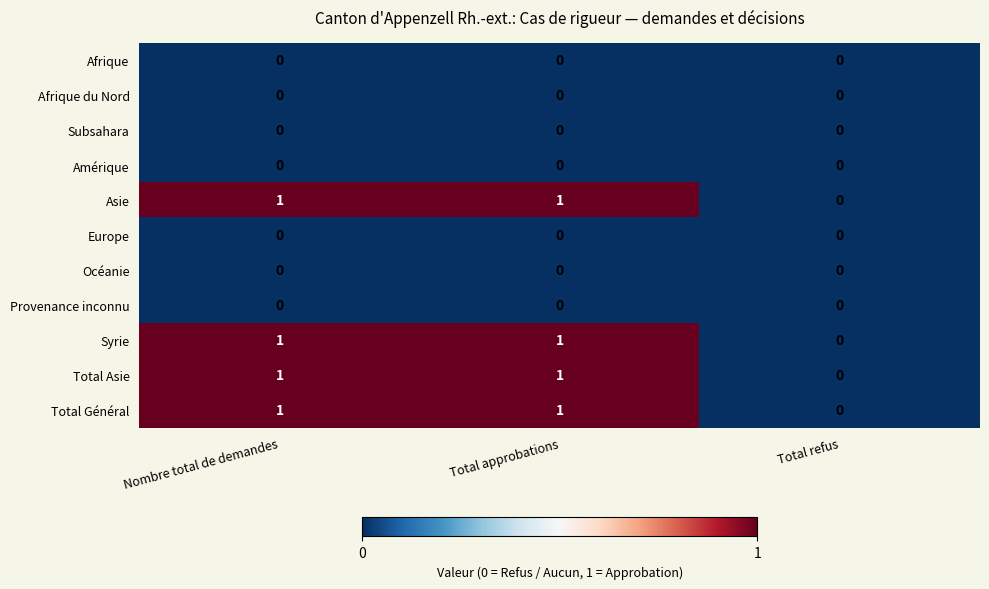

Is the value of Afrique at Total refus greater than the value of Asie at Total approbations?

No